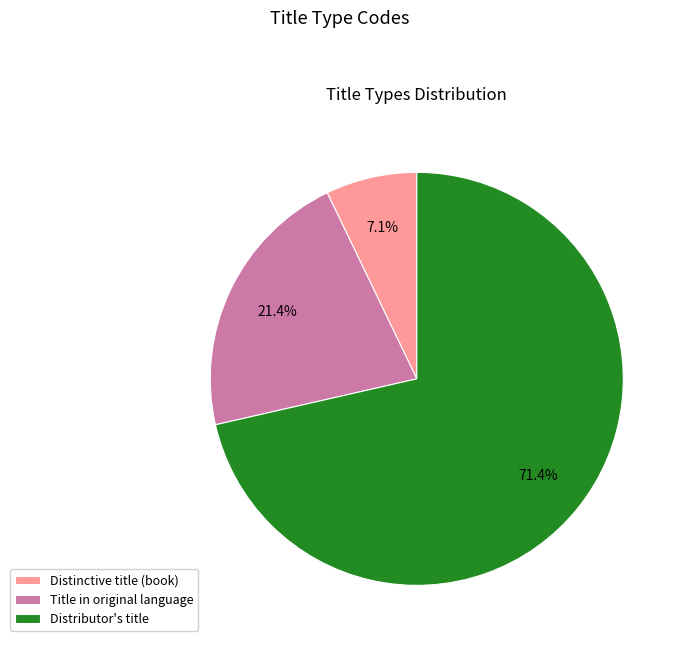

Which has a higher value, Distinctive title (book) or Title in original language?

Title in original language